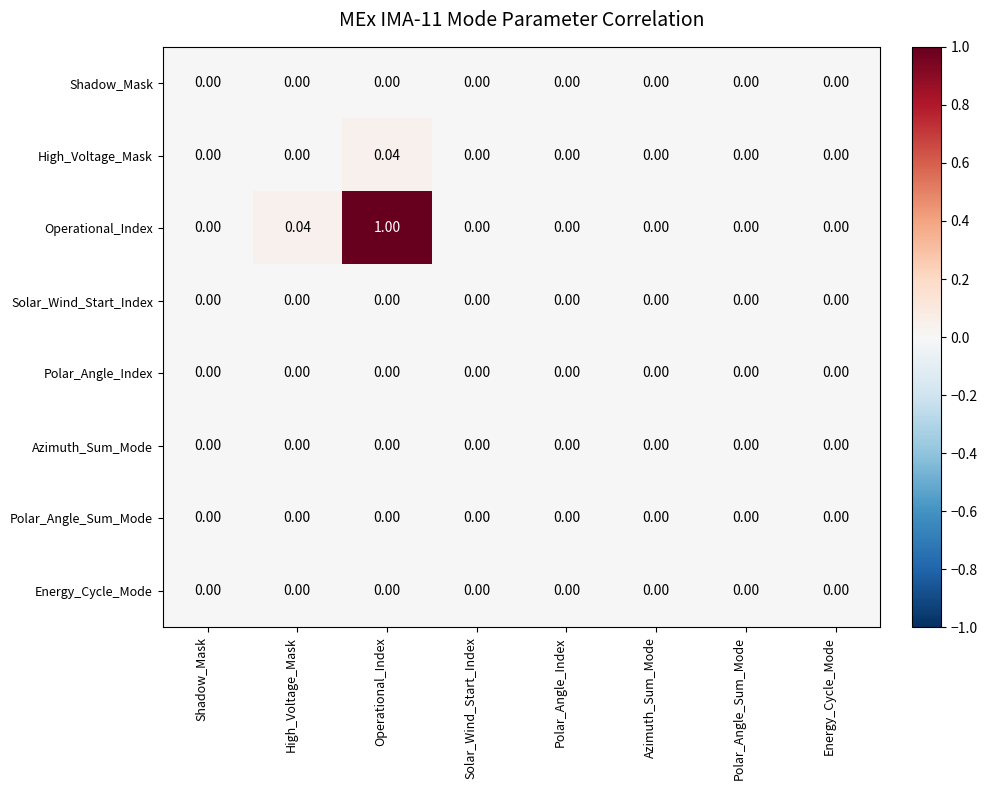

Which series has the largest range (max minus min)?

Operational_Index